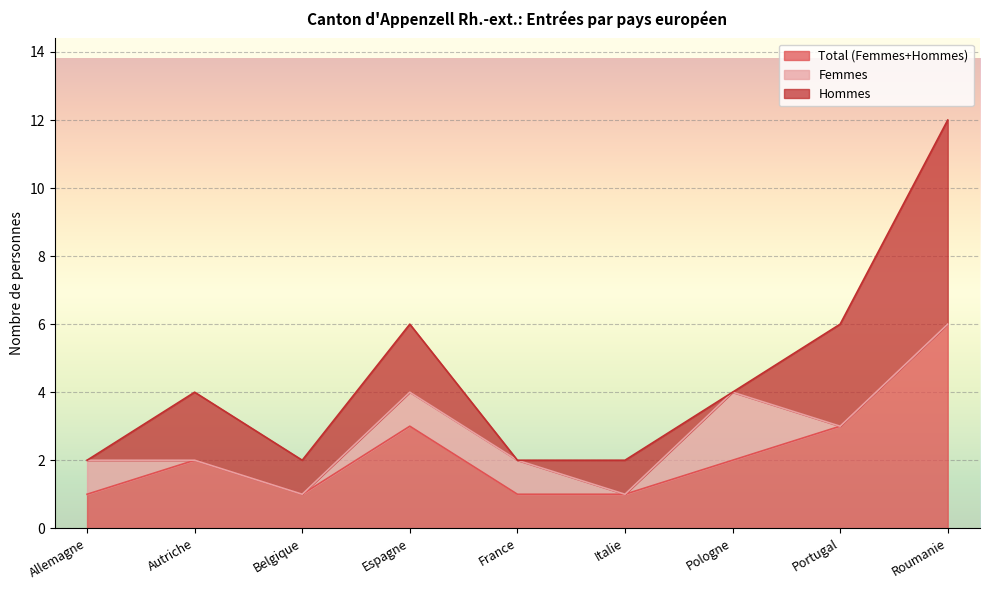

Reading left to right, extract all data points from this chart.

Total (Femmes+Hommes): Allemagne=1	Autriche=2	Belgique=1	Espagne=3	France=1	Italie=1	Pologne=2	Portugal=3	Roumanie=6
Femmes: Allemagne=1	Autriche=0	Belgique=0	Espagne=1	France=1	Italie=0	Pologne=2	Portugal=0	Roumanie=0
Hommes: Allemagne=0	Autriche=2	Belgique=1	Espagne=2	France=0	Italie=1	Pologne=0	Portugal=3	Roumanie=6